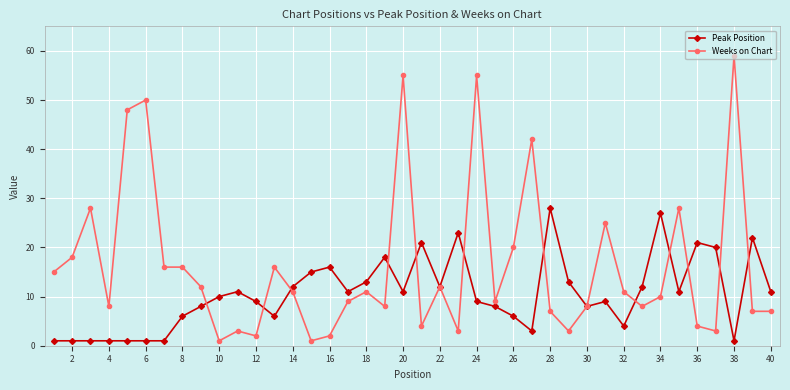

List the series in order of their overall mean, highest first.

Weeks on Chart, Peak Position